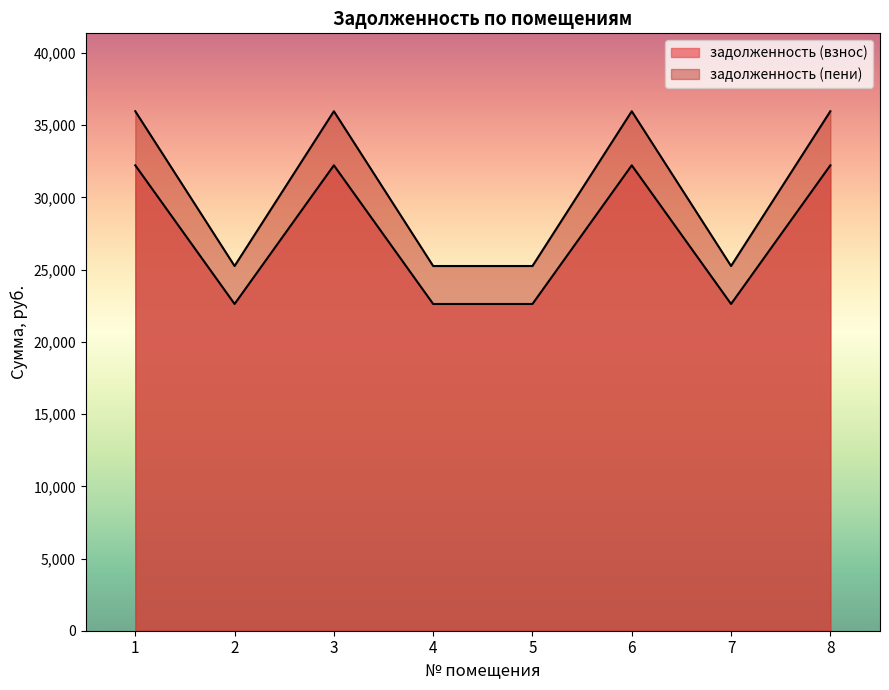

Reading left to right, transcribe all the data shown in this chart.

задолженность (взнос): 32225.3	22624.9	32225.3	22624.9	22624.9	32225.3	22624.9	32225.3
задолженность (пени): 35969.3	25253.5	35969.3	25253.5	25253.5	35969.3	25253.5	35969.3